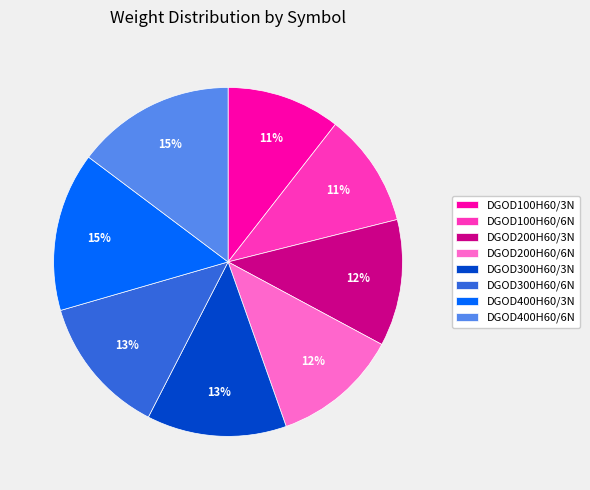

Which has a higher value, DGOD100H60/3N or DGOD200H60/6N?

DGOD200H60/6N